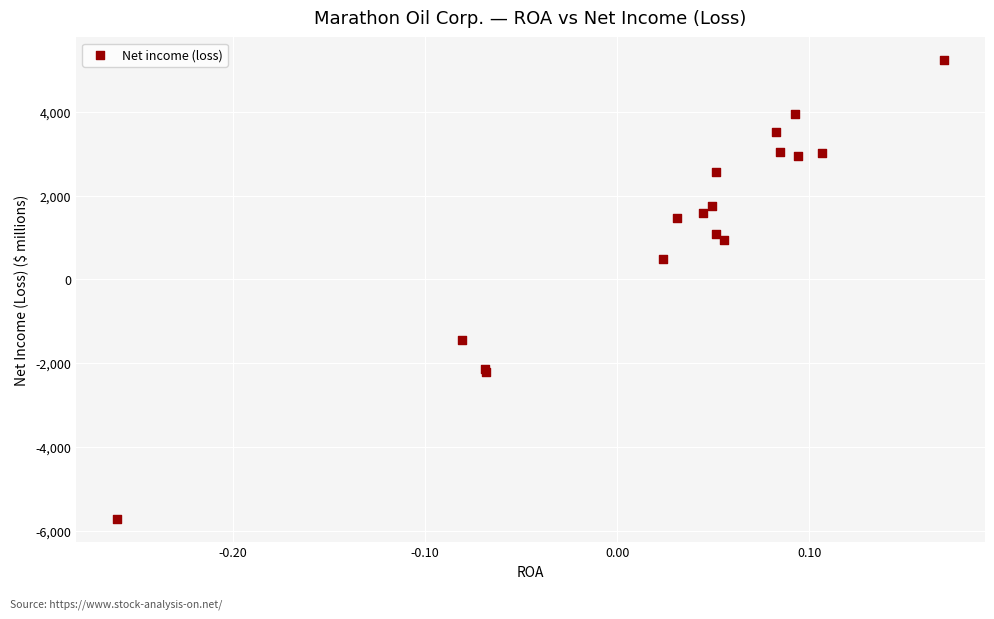

What Y value in the scatter plot is closest to -244?

480